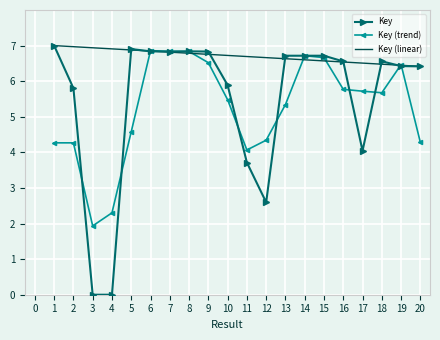

Rank the series at 4 from highest to lowest value.

Key (linear), Key (trend), Key